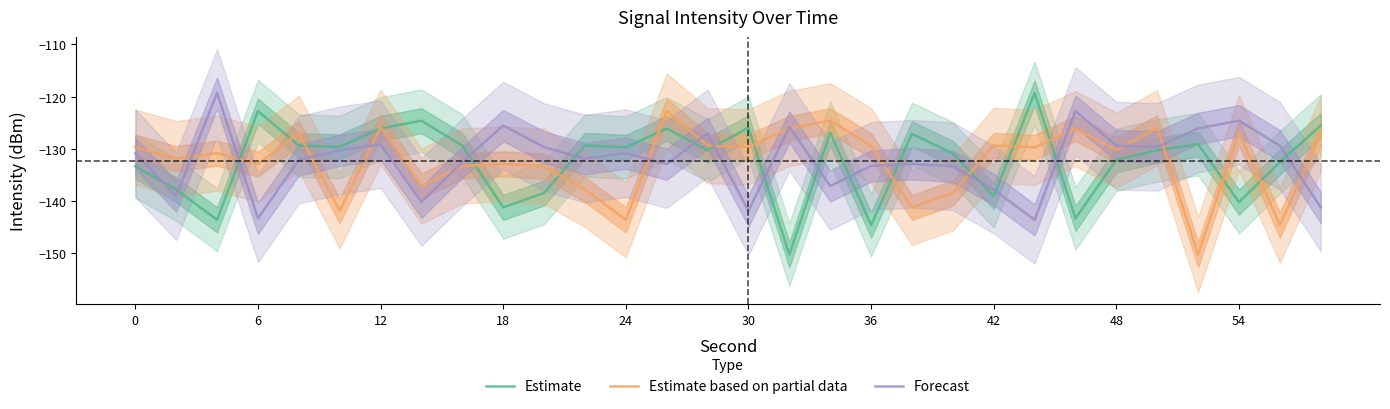

What is the lowest value of the Forecast series?

-143.6